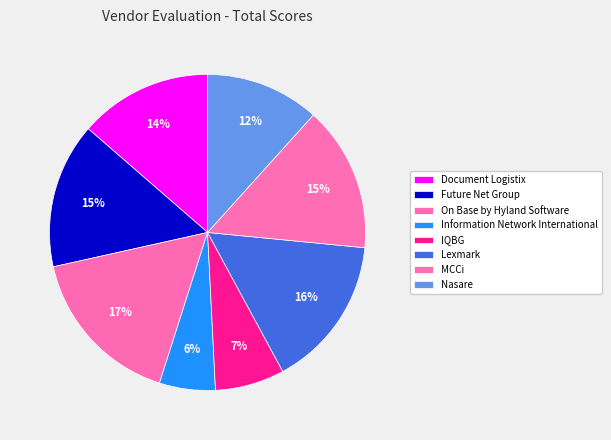

How many slices are in this pie chart?

8